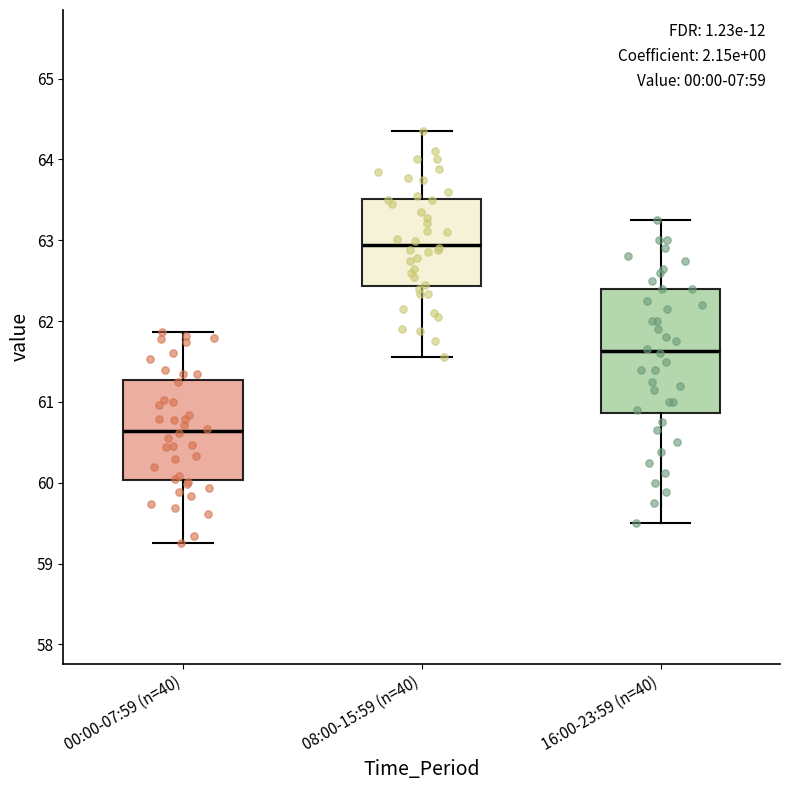

Where is the upper edge of the box for 16:00-23:59 (n=40) on the y-axis? The values are not printed on the chart, so give them approximately, as read against the axis.

62.4